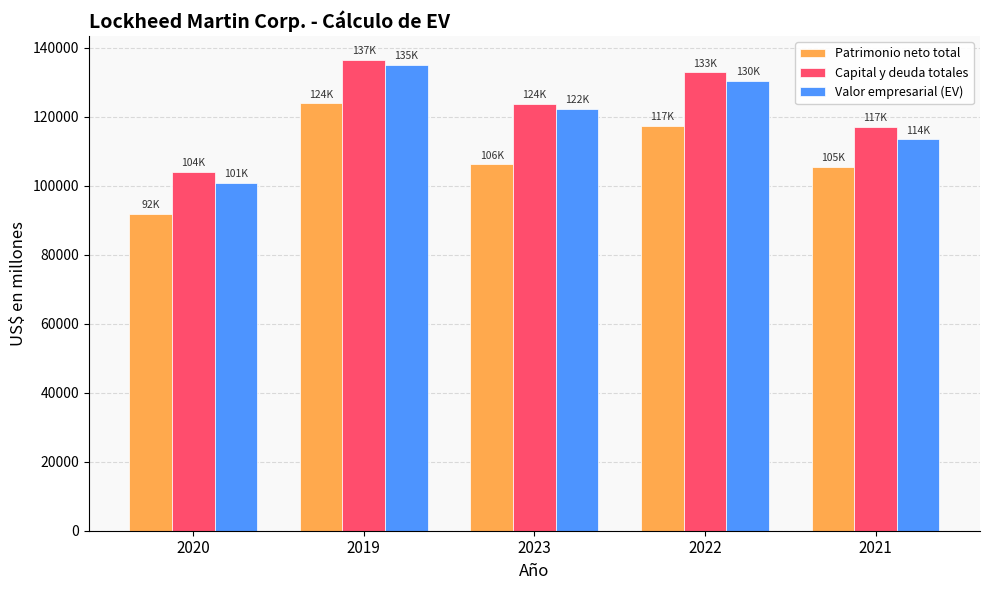

Where does the Capital y deuda totales series first go above 123702?

2019